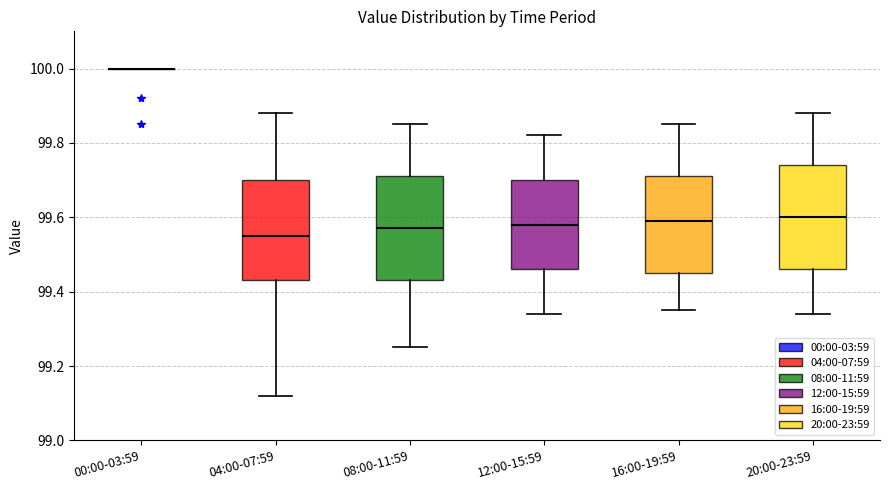

Reading left to right, read every box against the y-axis: the position of its median line, the range the box covers, and the ends of its whiskers. The values are not printed on the chart, so give them approximately, as read against the axis.

00:00-03:59: box collapsed to a line at 100.00, whiskers 100.00 to 100.00
04:00-07:59: median 99.56, box 99.44 to 99.70, whiskers 99.12 to 99.88
08:00-11:59: median 99.58, box 99.44 to 99.72, whiskers 99.26 to 99.86
12:00-15:59: median 99.58, box 99.46 to 99.70, whiskers 99.34 to 99.82
16:00-19:59: median 99.60, box 99.46 to 99.72, whiskers 99.36 to 99.86
20:00-23:59: median 99.60, box 99.46 to 99.74, whiskers 99.34 to 99.88